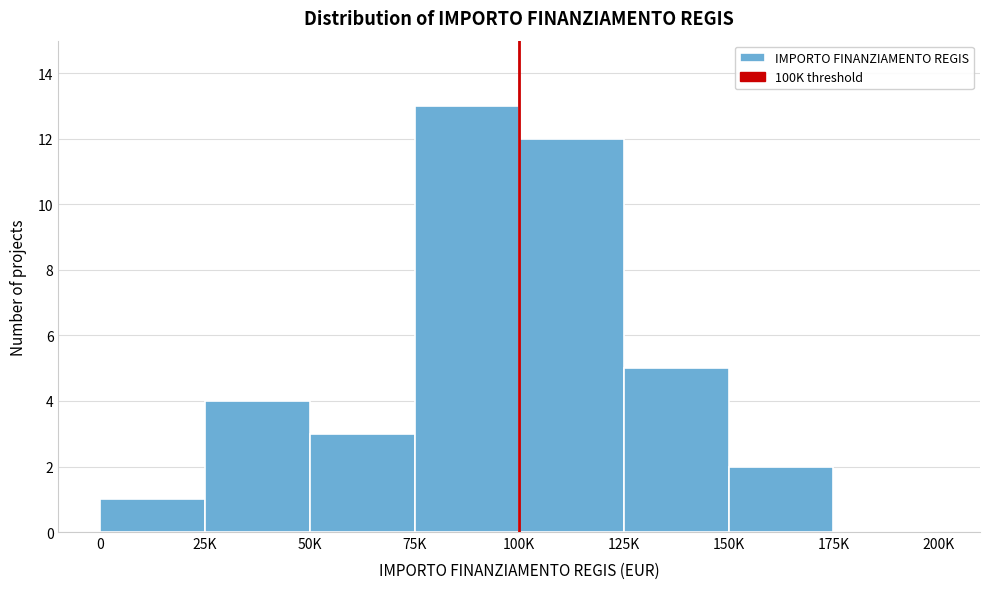

Reading left to right, extract all data points from this chart.

0=1	25K=4	50K=3	75K=13	100K=12	125K=5	150K=2	175K=0